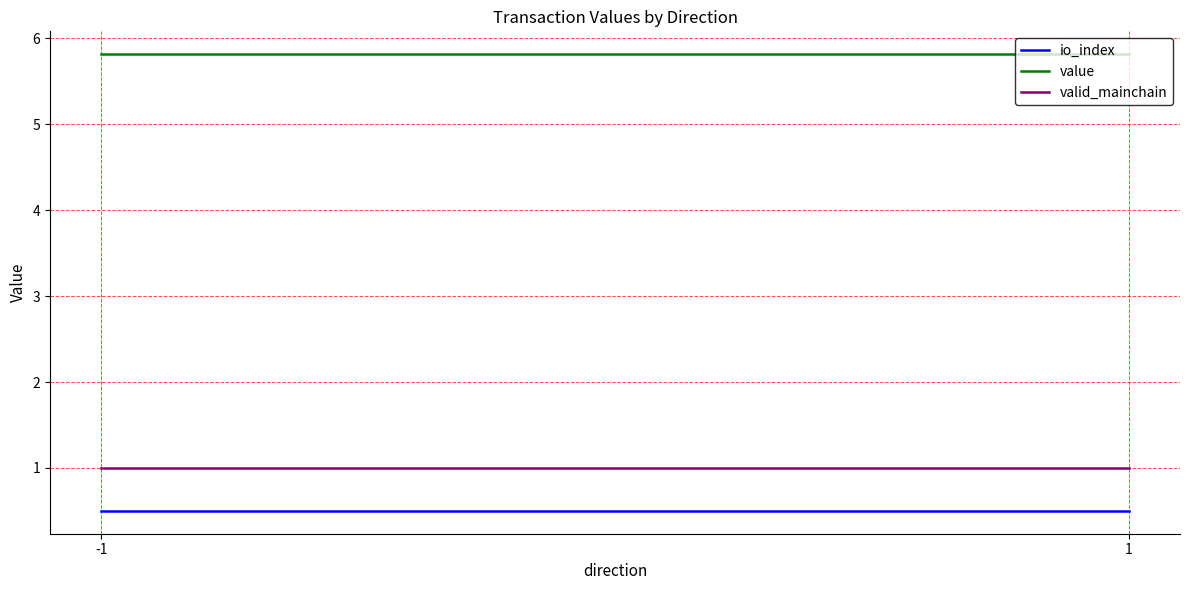

What is the value of the valid_mainchain point at the 2nd from the left?

1.0